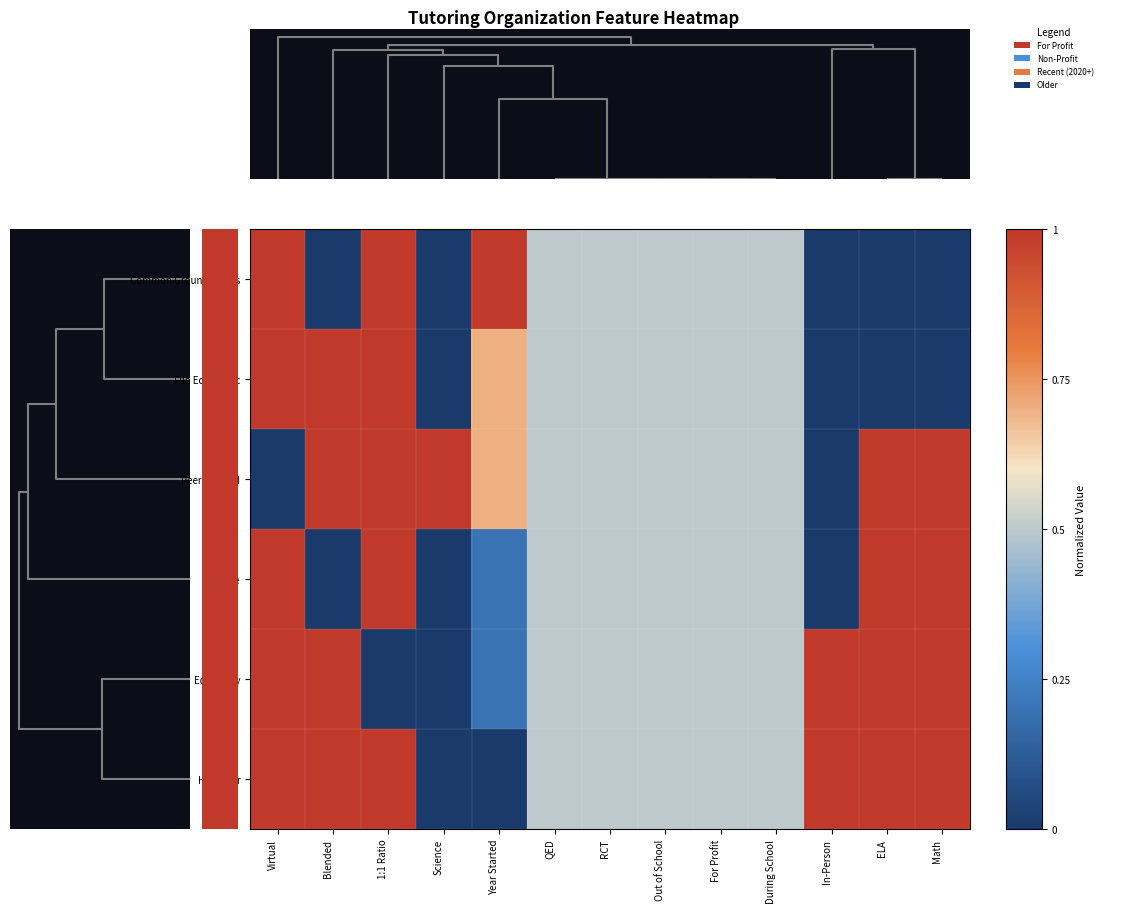

Rank the series at Virtual from lowest to highest value.

PeerSquared, Common Ground Tutors, Filo Edtech Inc, TutorMe, Edficiency, HeyTutor